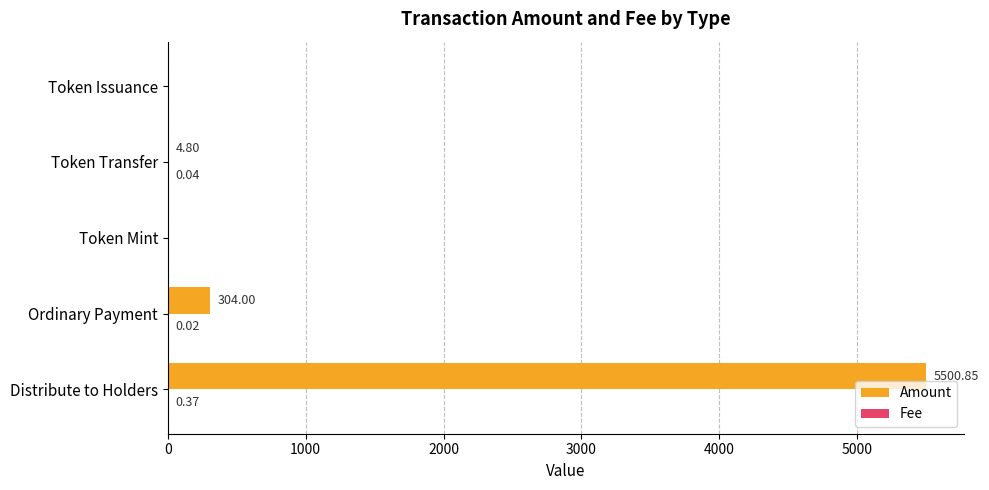

Which series has the largest total across all categories?

Amount